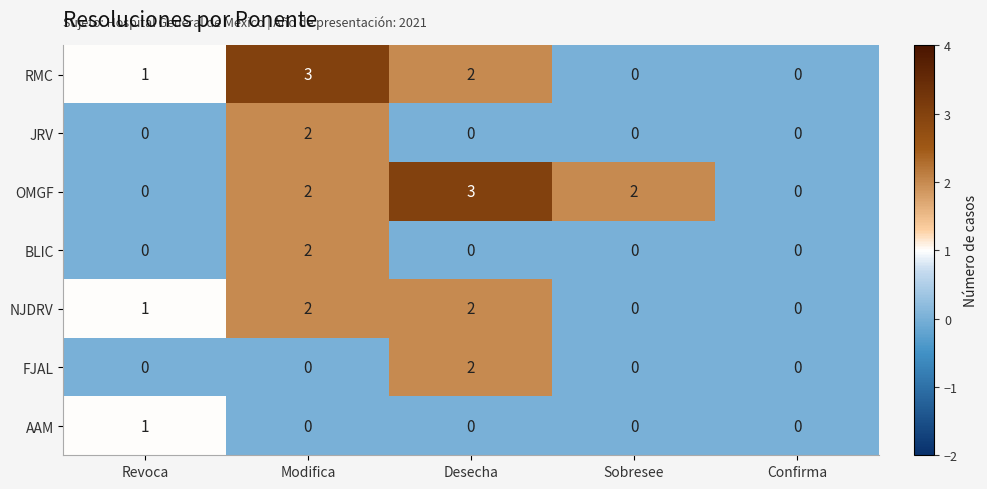

The value of RMC at Desecha is 1. True or false?

False